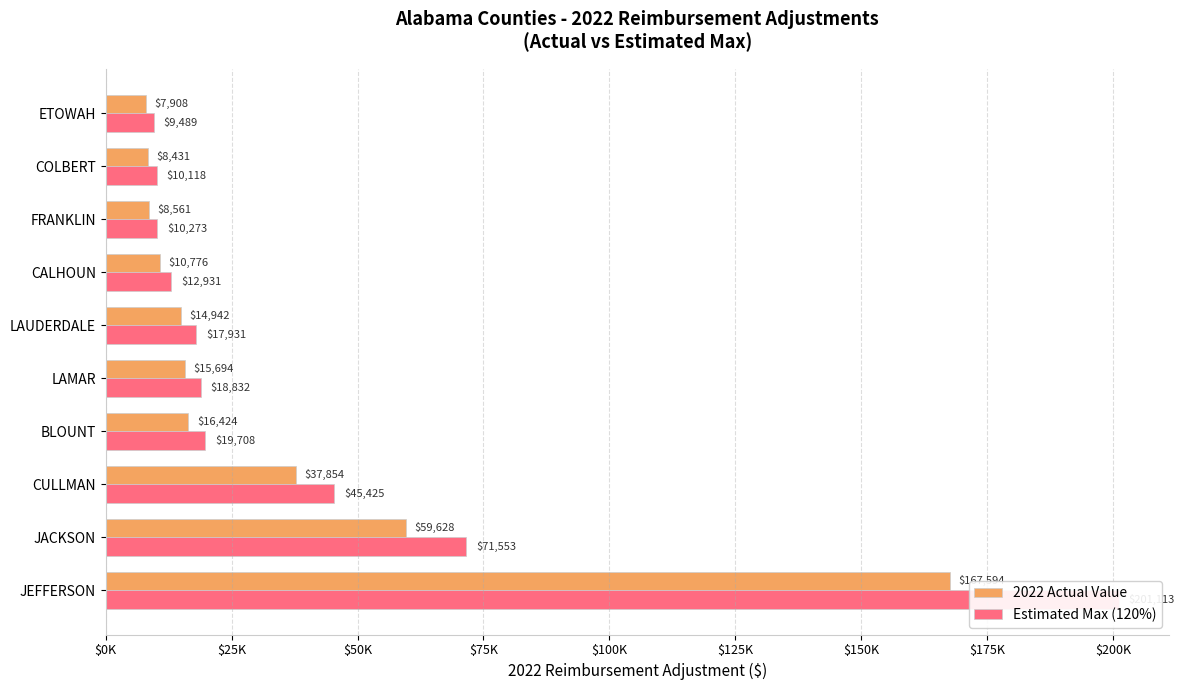

What is the sum of all 2022 Actual Value values?

347811.7